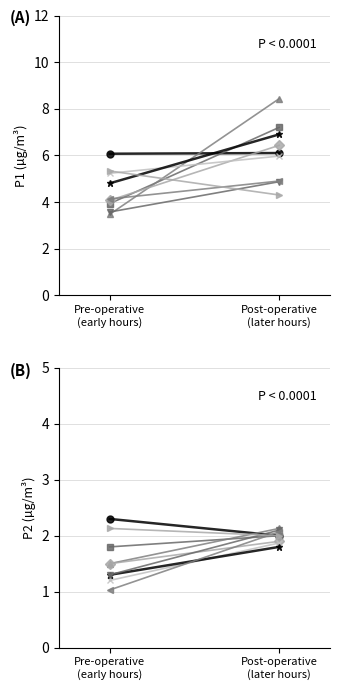

The value of P2 at 05:00 is 1.3. True or false?

True